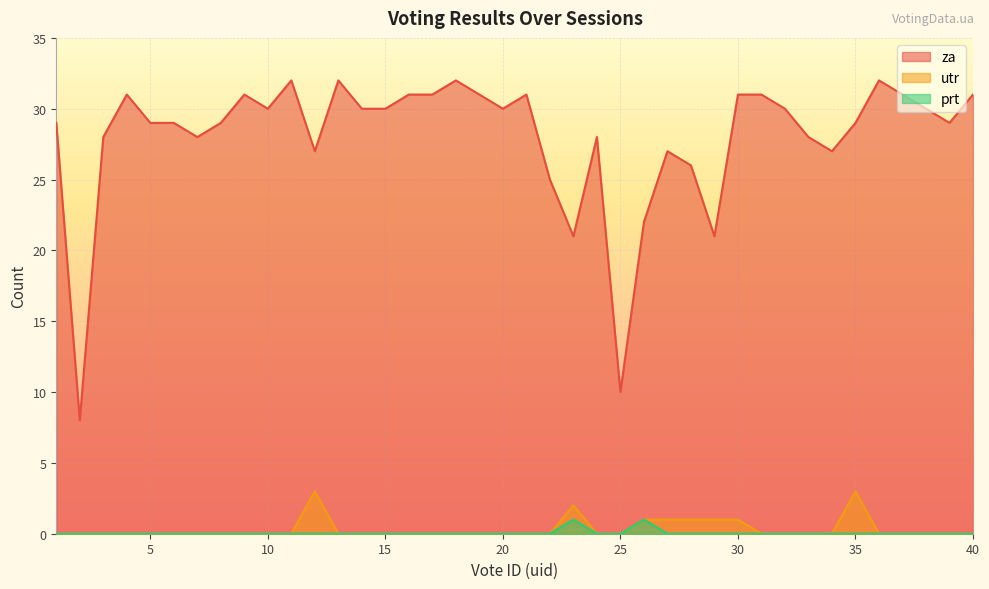

Which series has the largest total across all categories?

za